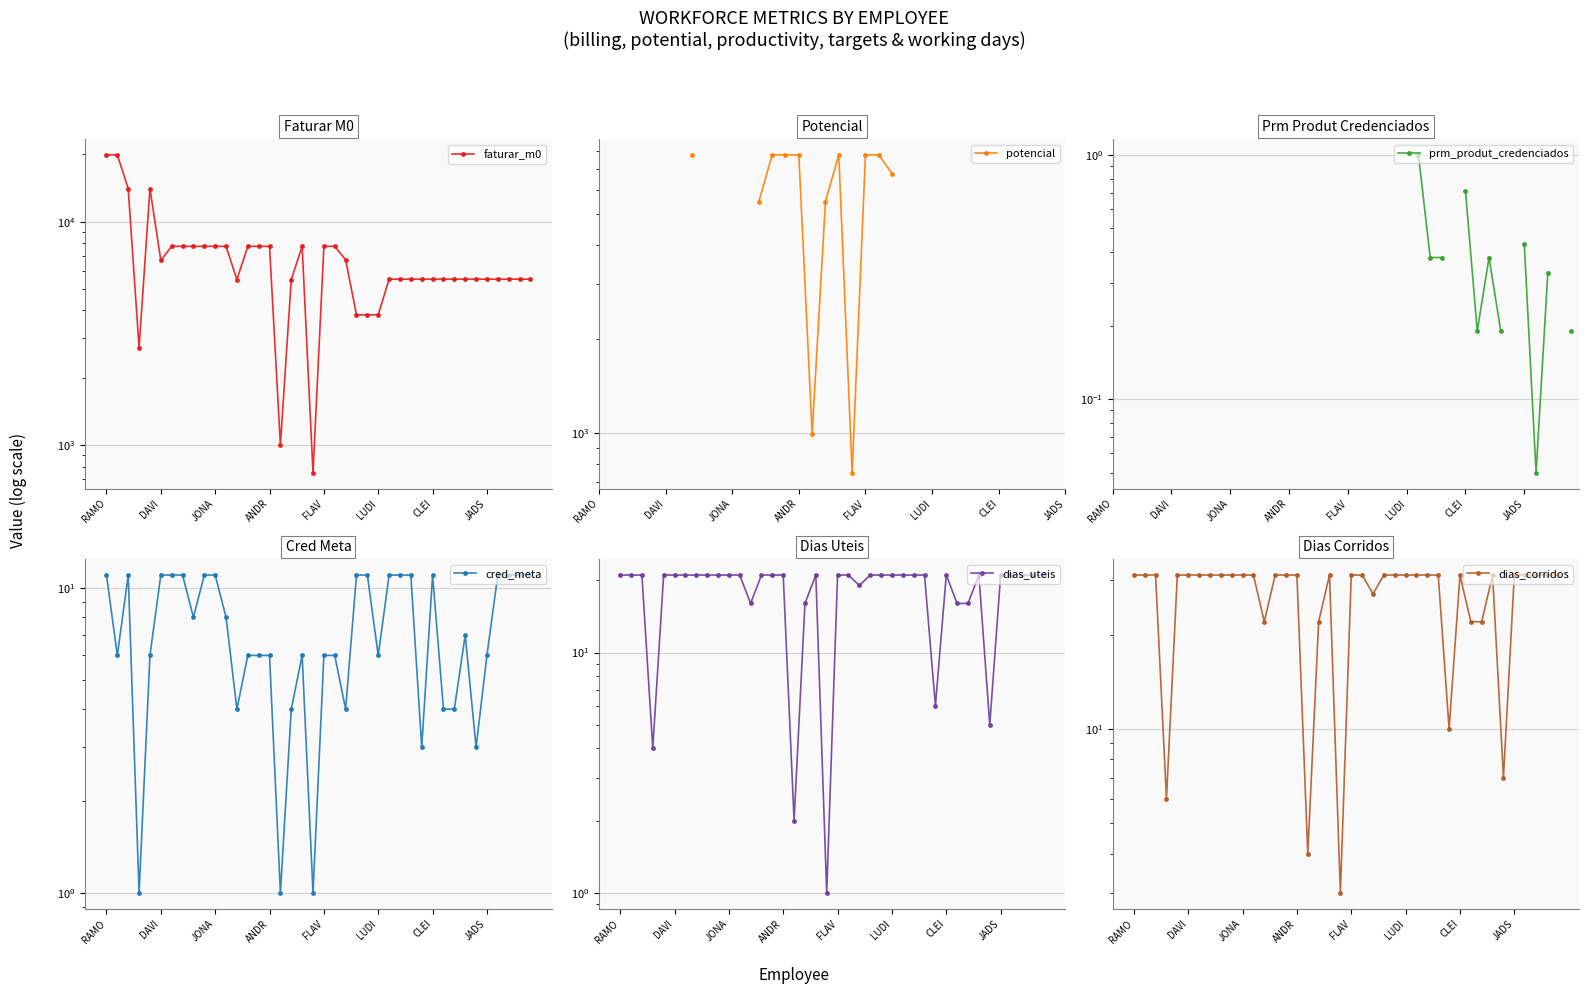

What is the average value of the faturar_m0 series?

6966.6